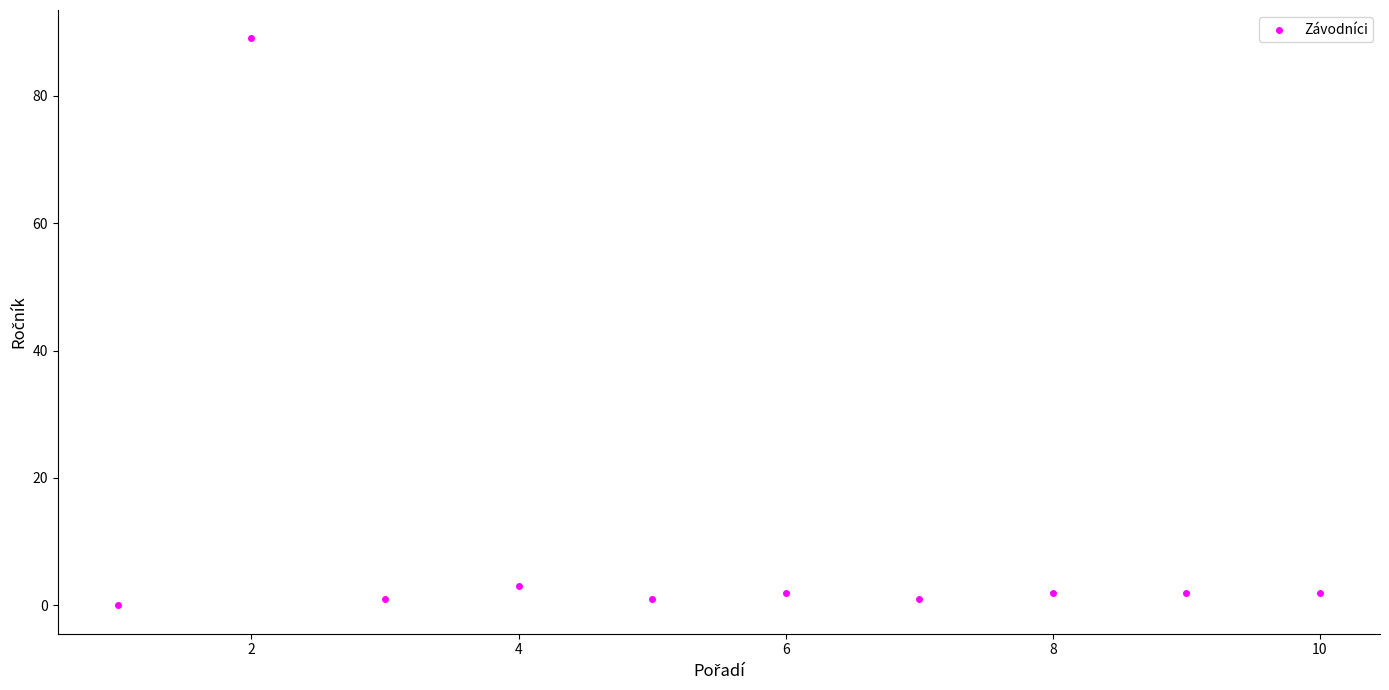

What is the average Y value?

10